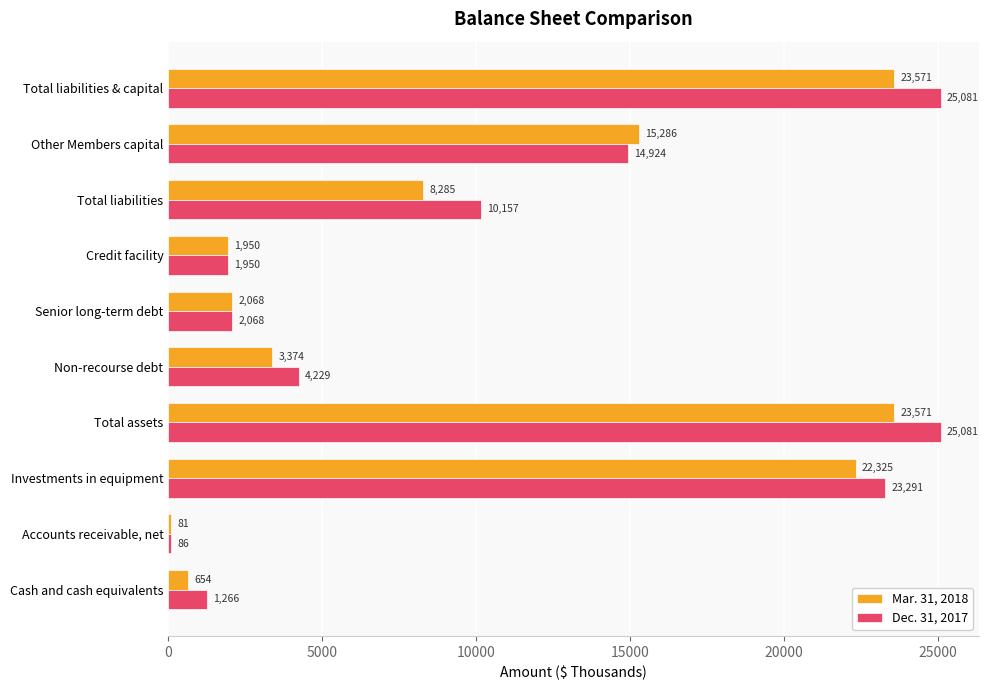

At how many categories does at least one series exceed 3342?

6